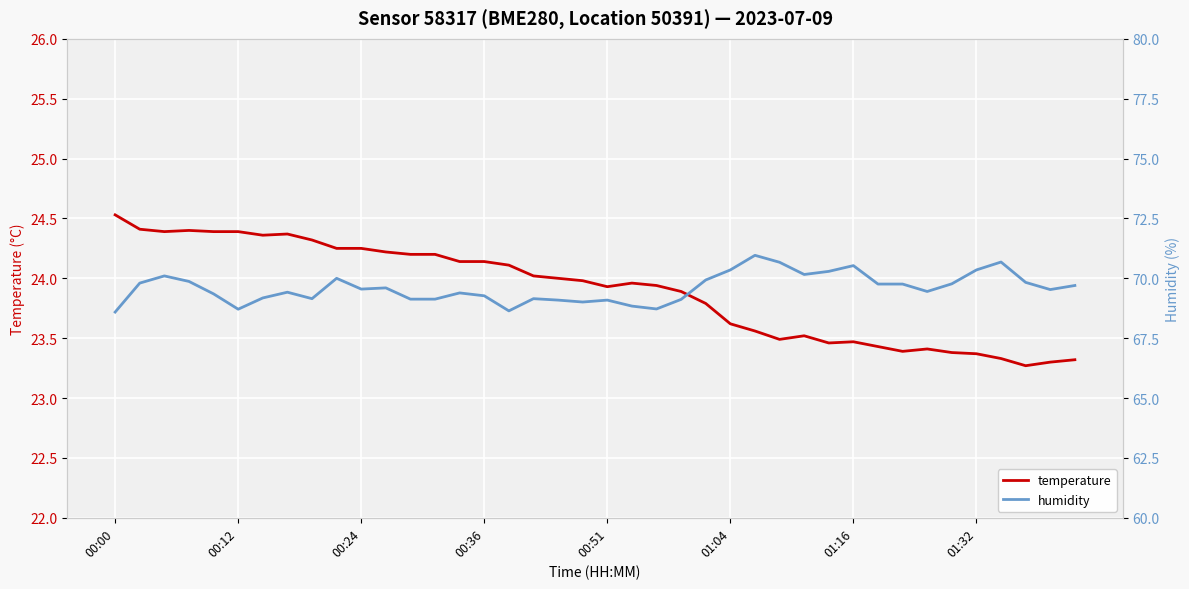

True or false: temperature and humidity intersect in this chart.

False